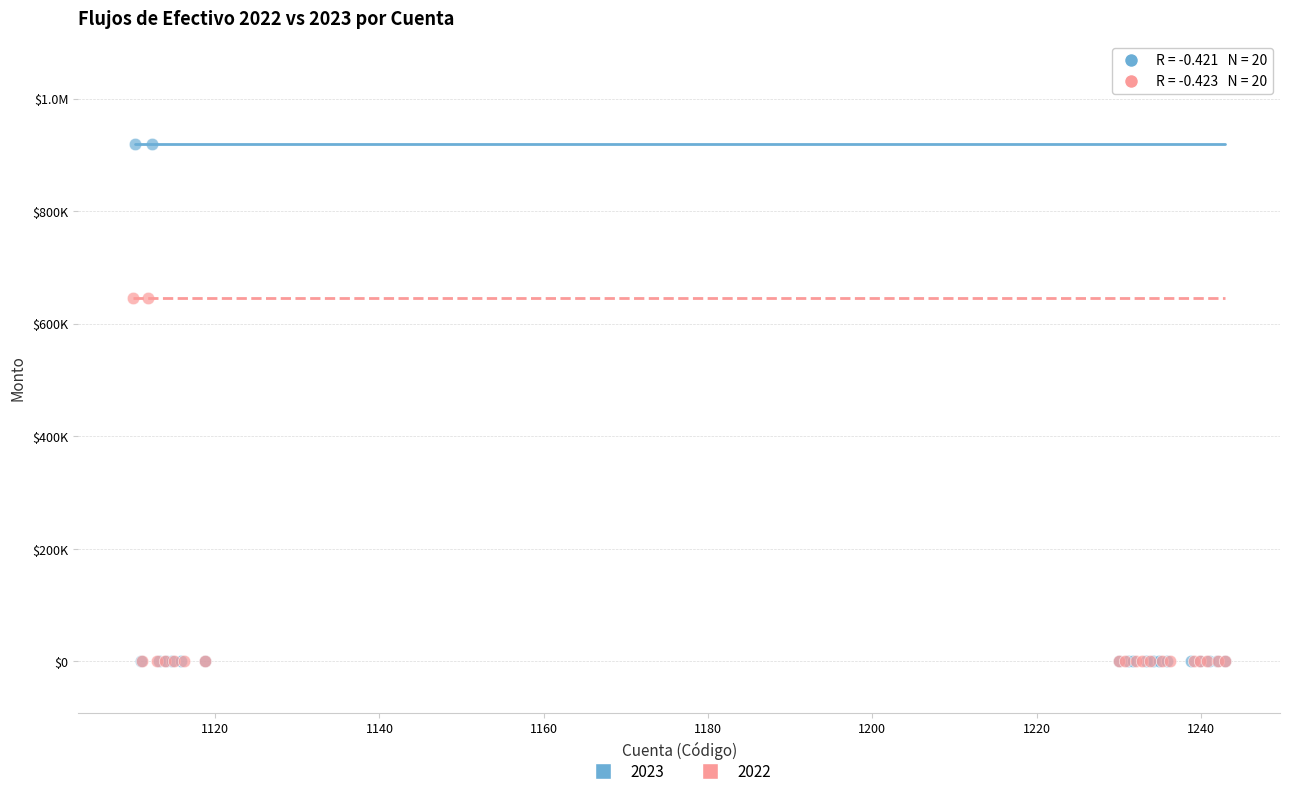

What are all the series names shown in the legend?

2023, 2022